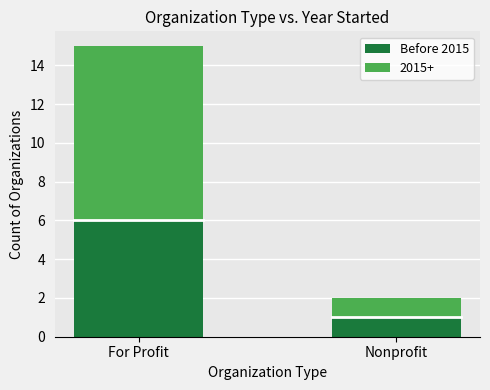

What is the sum of the Before 2015 values at Nonprofit and For Profit?

7